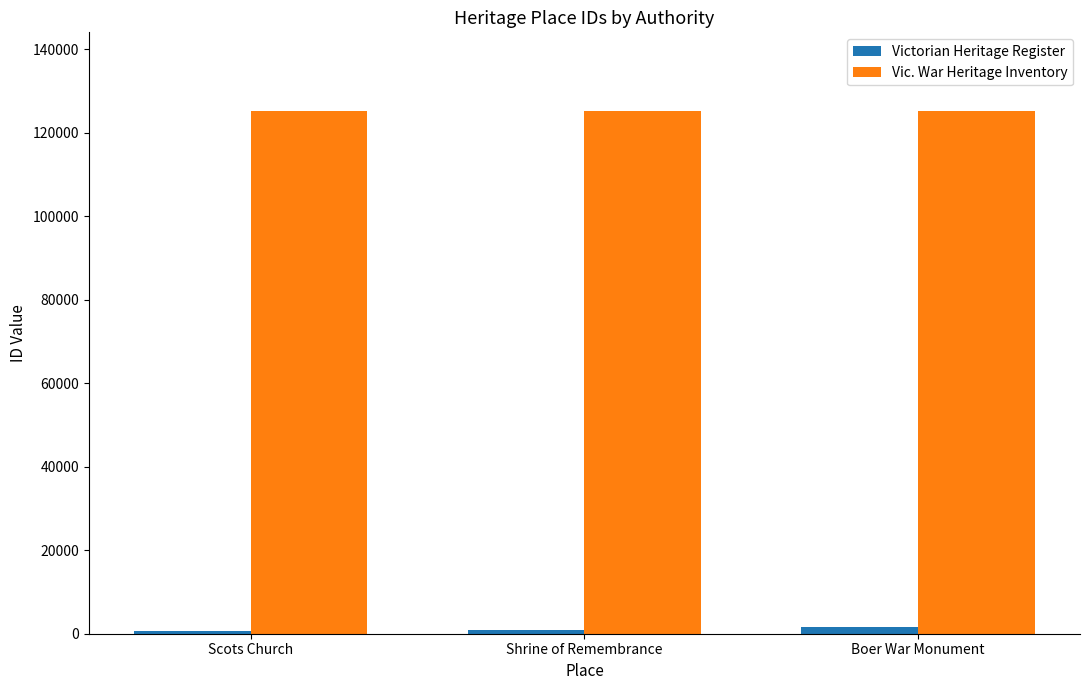

The Vic. War Heritage Inventory series shows 163260 at Boer War Monument. True or false?

False